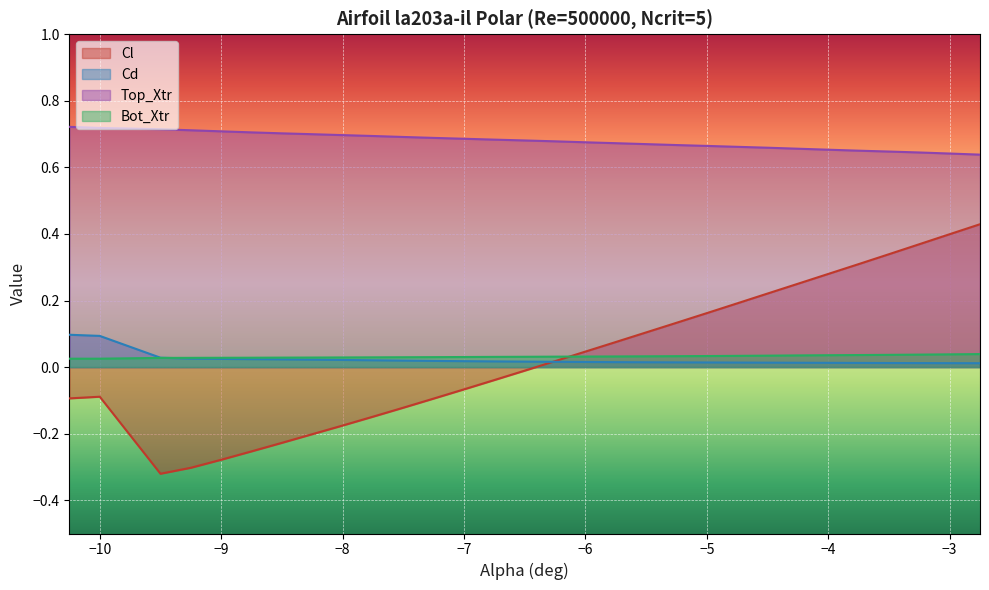

Which series has the largest range (max minus min)?

Cl